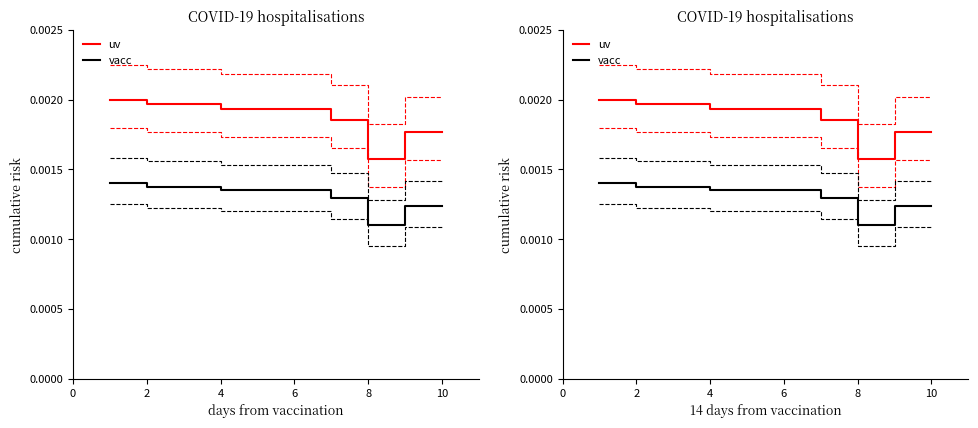

Rank the series at 6 from lowest to highest value.

vacc, uv